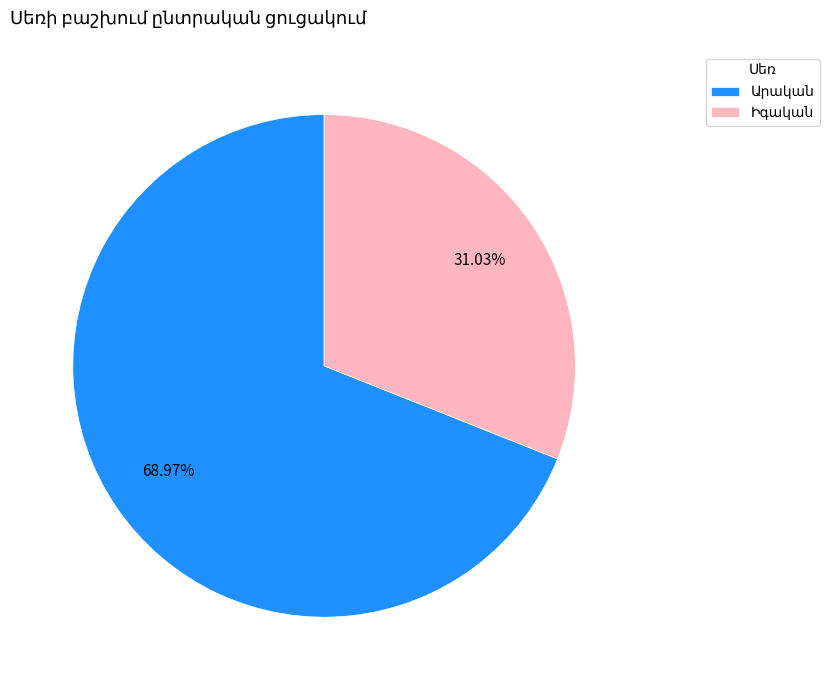

Is there a majority slice in this chart?

Yes